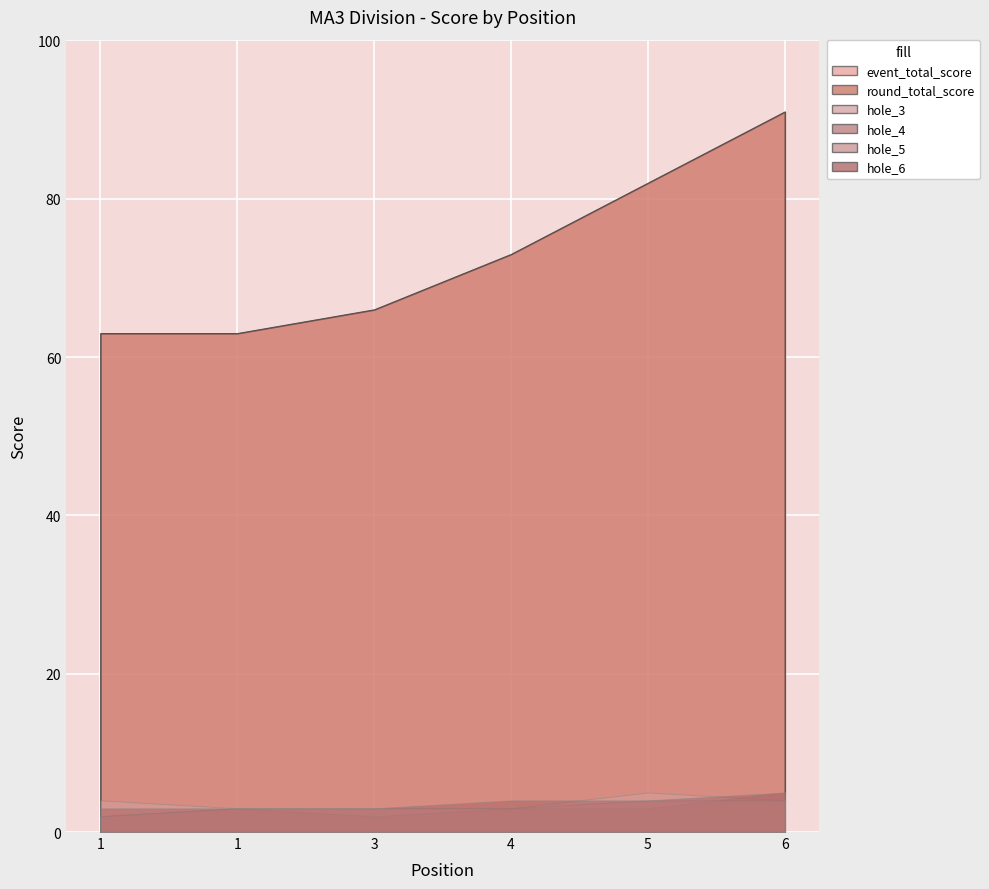

At which label does hole_5 first exceed 3?

5